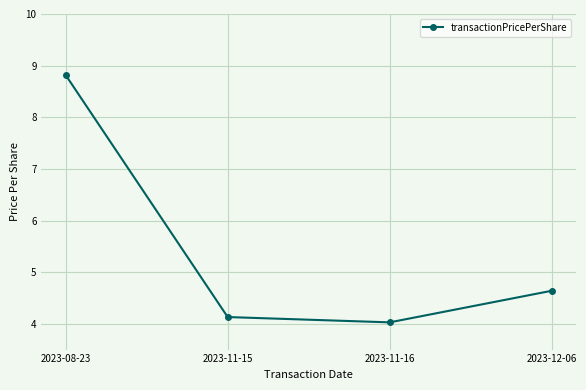

Reading right to left, transcribe all the data shown in this chart.

2023-12-06=4.6	2023-11-16=4.0	2023-11-15=4.1	2023-08-23=8.8